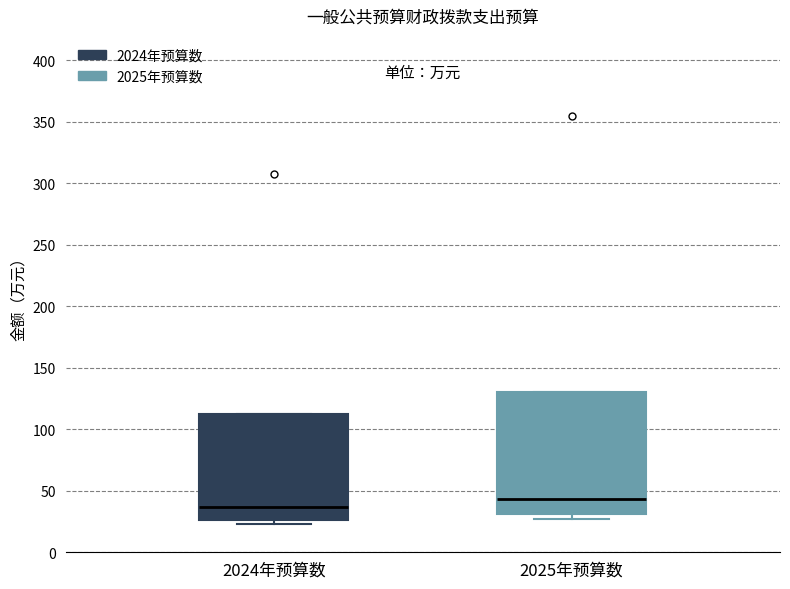

Reading left to right, transcribe this box plot: for each box, give where its median line is, the range the box spans, and where its two whiskers end, as read against the y-axis. The values are not printed on the chart, so give them approximately, as read against the axis.

2024年预算数: median 35, box 25 to 110, whiskers 25 (just below the box's lower edge) to 110
2025年预算数: median 45, box 30 to 130, whiskers 25 to 130